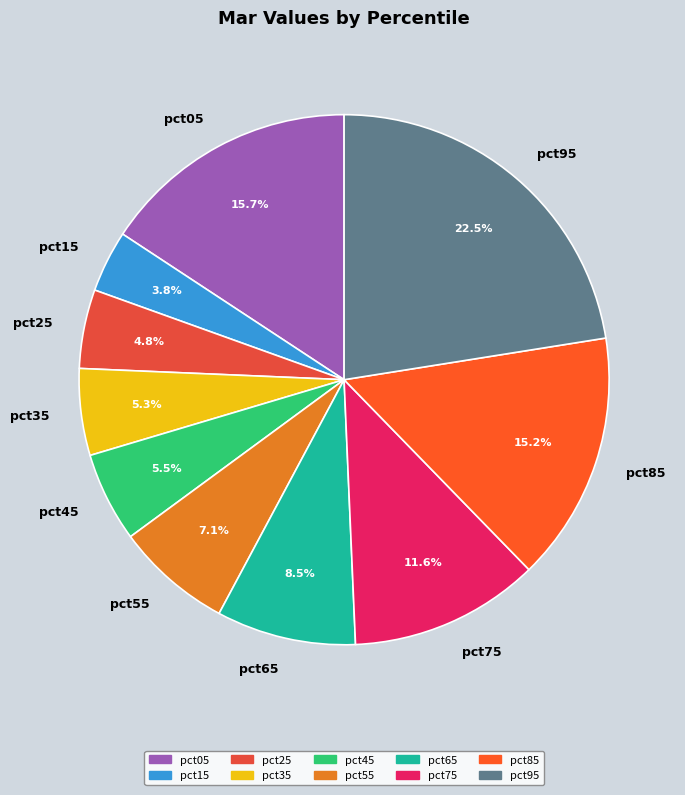

What percentage is the pct05 slice, to the nearest percent?

16%